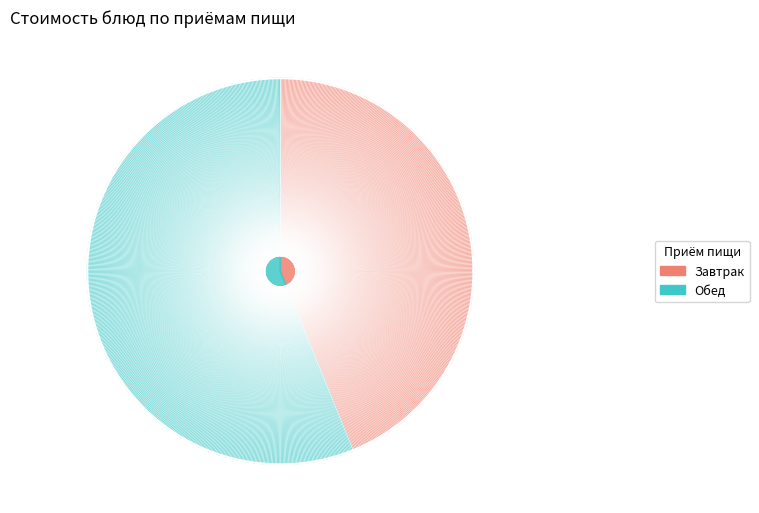

Rank the series by their maximum value, from lowest to highest.

Завтрак, Обед